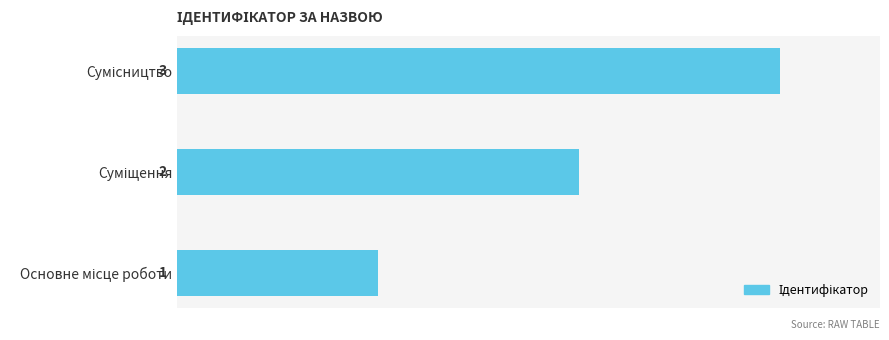

What is the sum of all values?

6